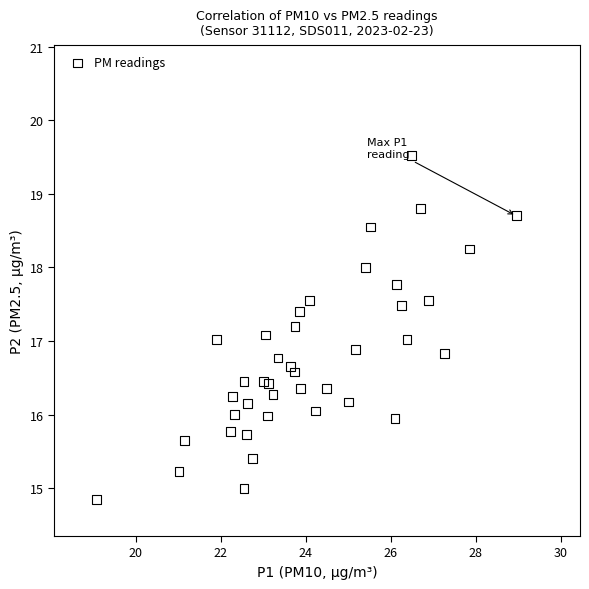

What is the range of X values (max minus min)?

9.9